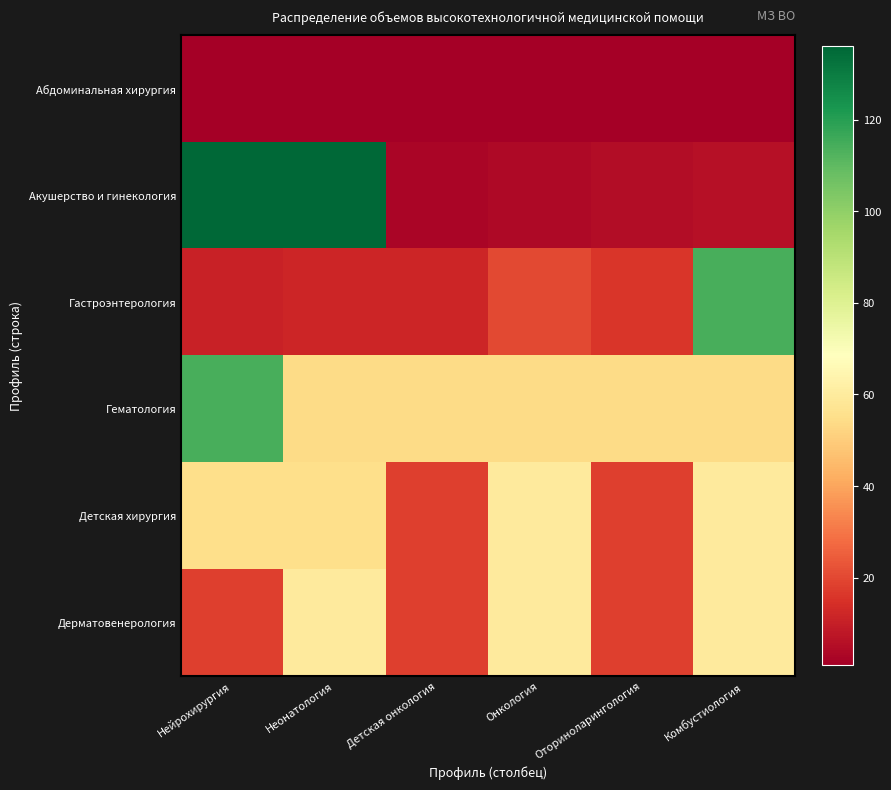

What is the spread (max minus min) of values at Детская онкология?

53